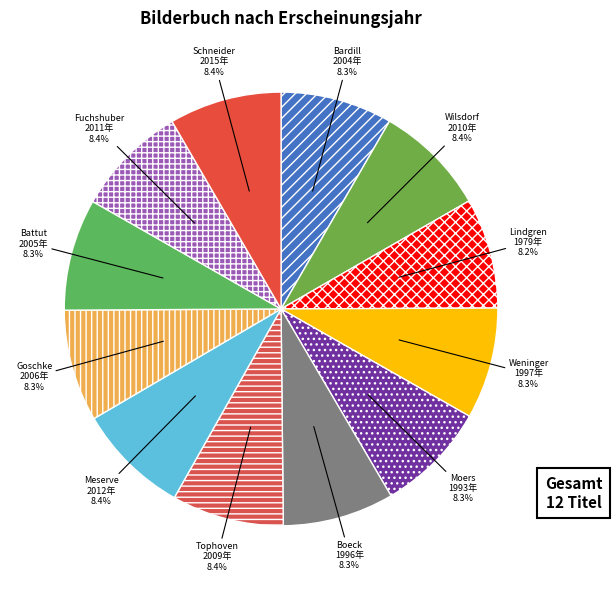

Do Wilsdorf and Schneider together represent more than half of the pie?

No